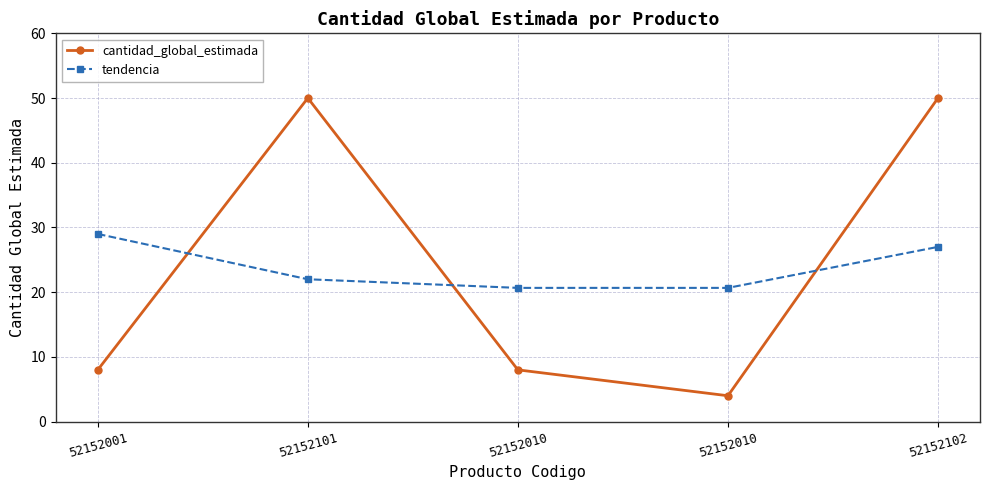

What are all the series names shown in the legend?

cantidad_global_estimada, tendencia